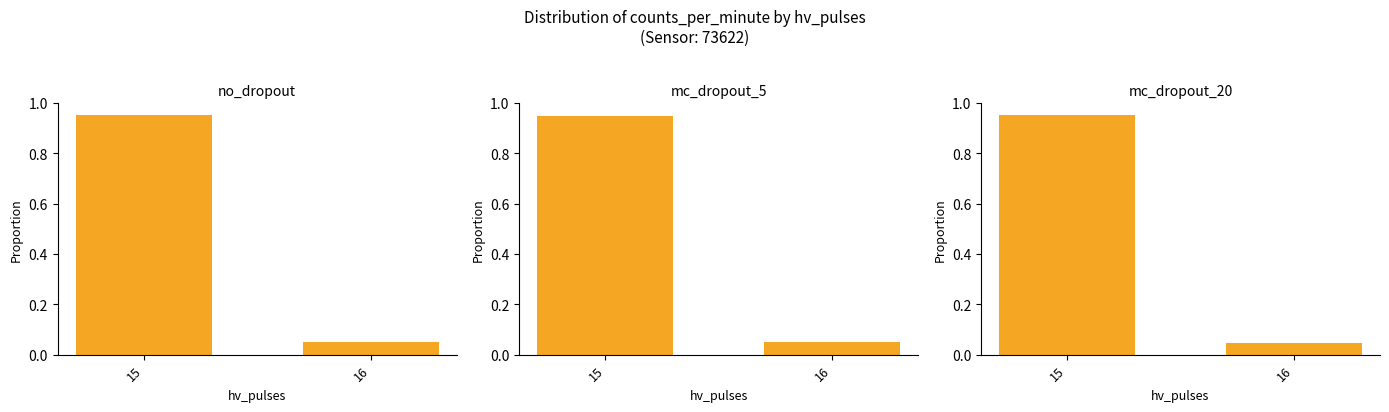

How many bars are there in total?

6